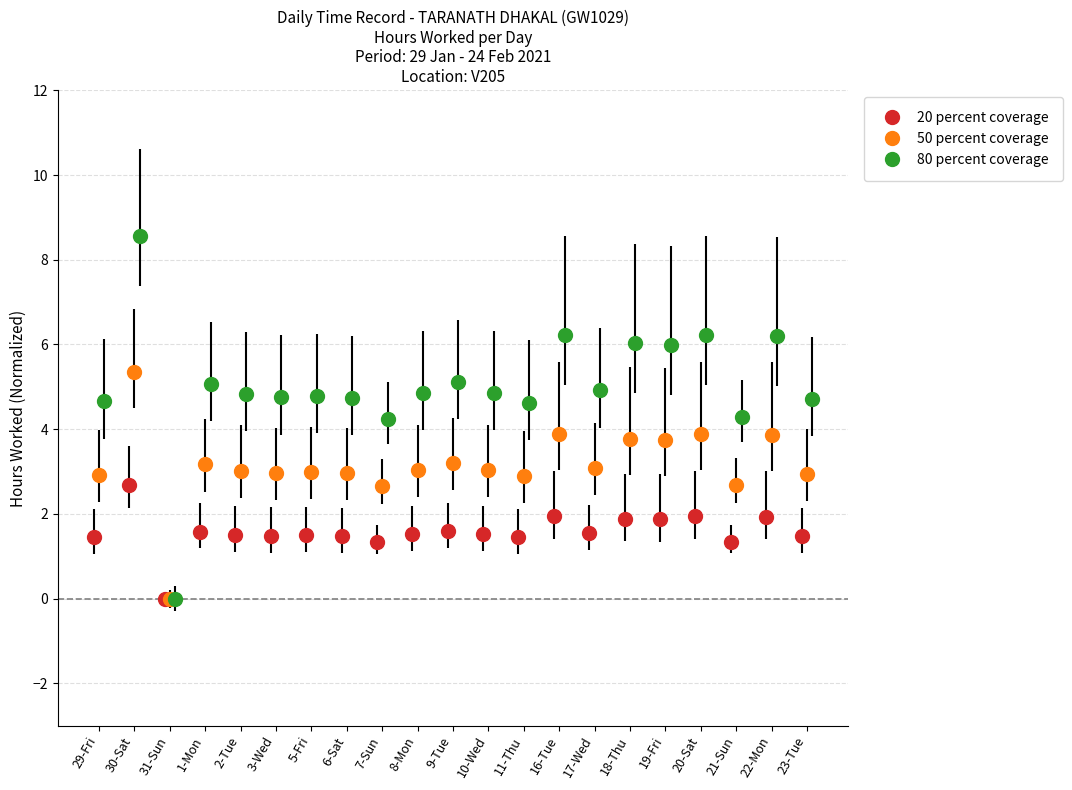

Reading left to right, what are all the values shown in this chart?

1.5	2.7	0.0	1.6	1.5	1.5	1.5	1.5	1.3	1.5	1.6	1.5	1.4	1.9	1.5	1.9	1.9	1.9	1.3	1.9	1.5